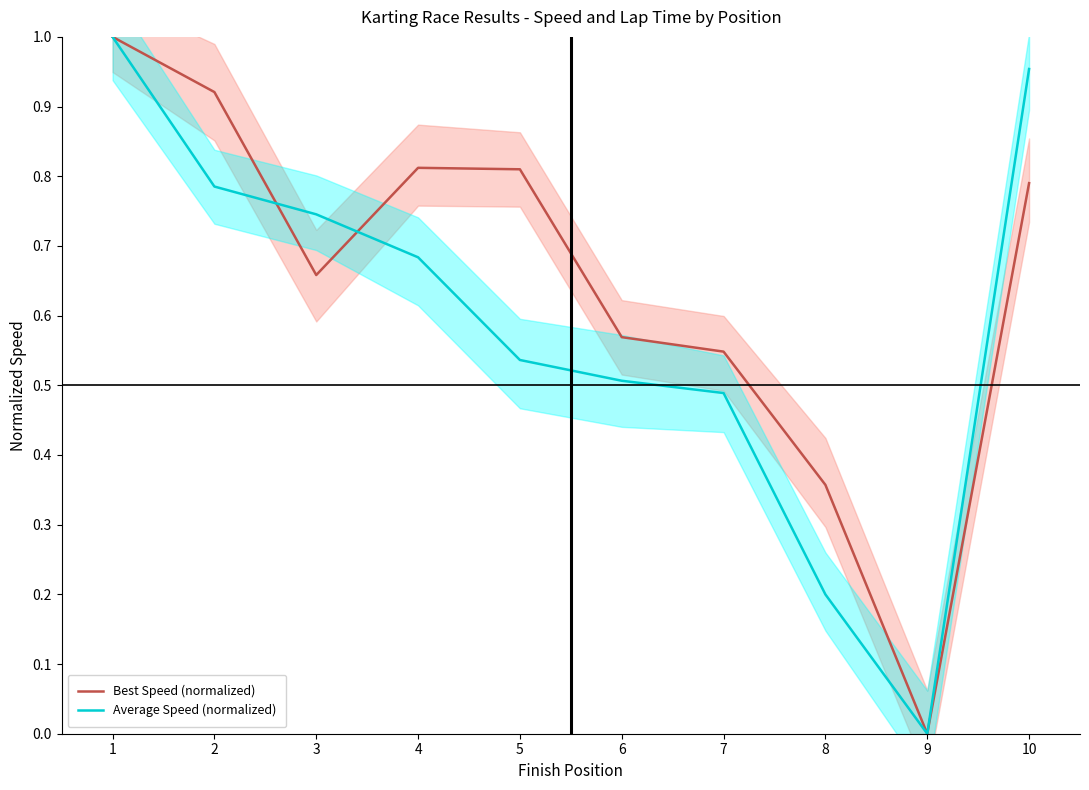

How many values in the Average Speed (normalized) series exceed 0?

9